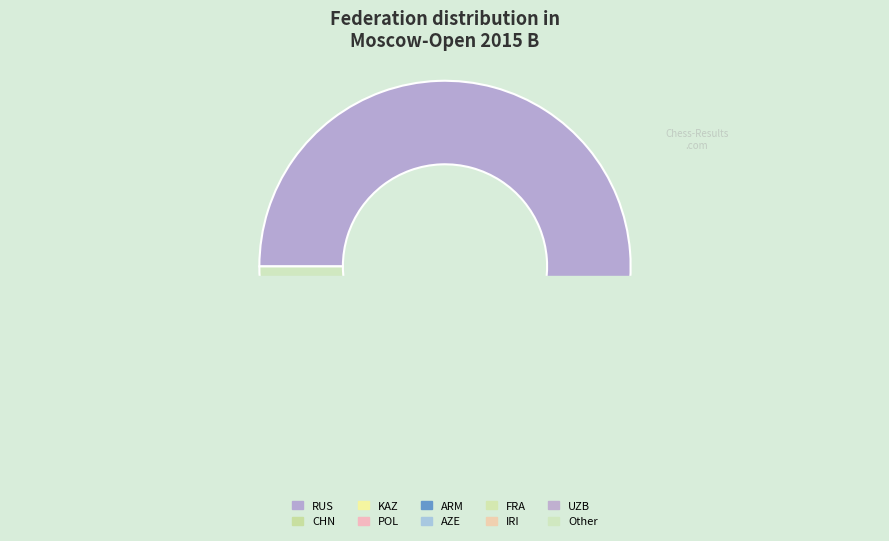

How many slices are in this pie chart?

10